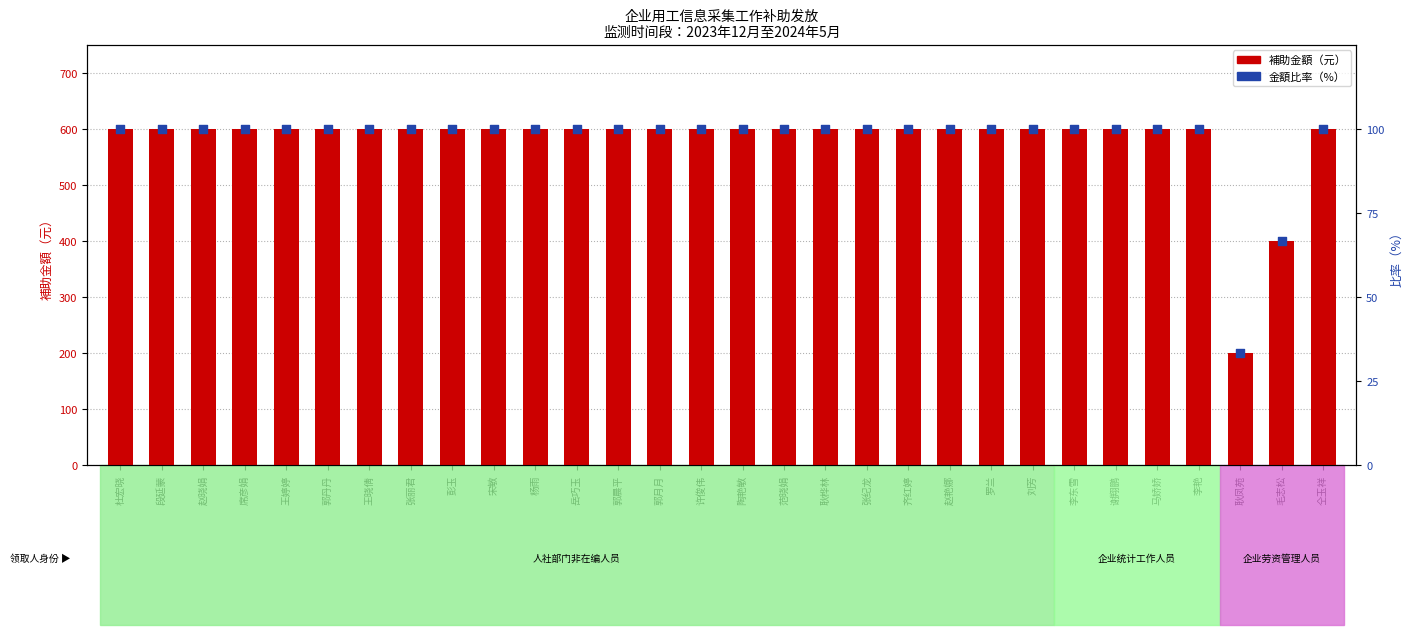

Which series has the largest total across all categories?

補助金額（元）